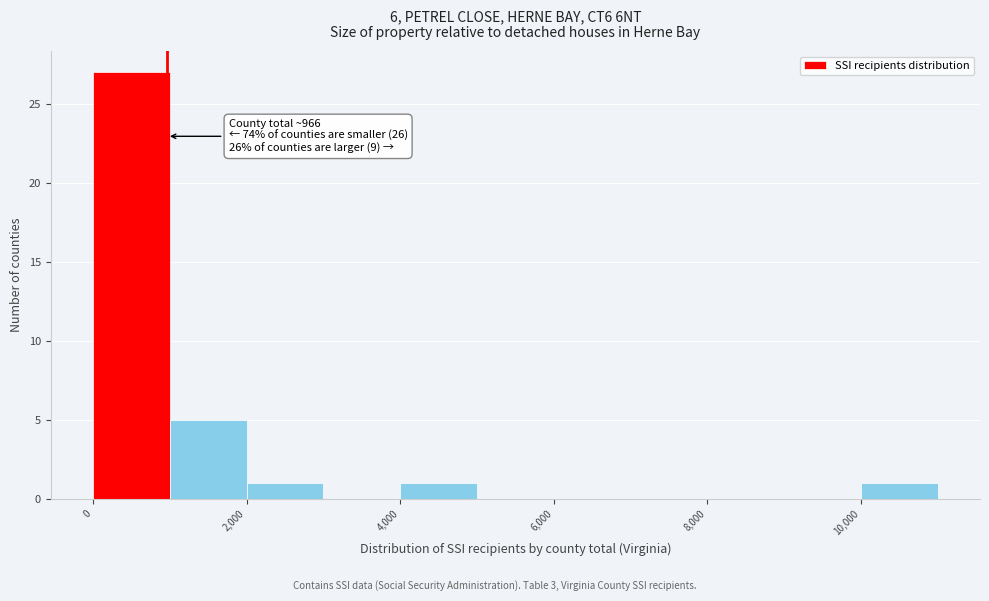

Which range on the x-axis has the tallest bar?

0 to 1000